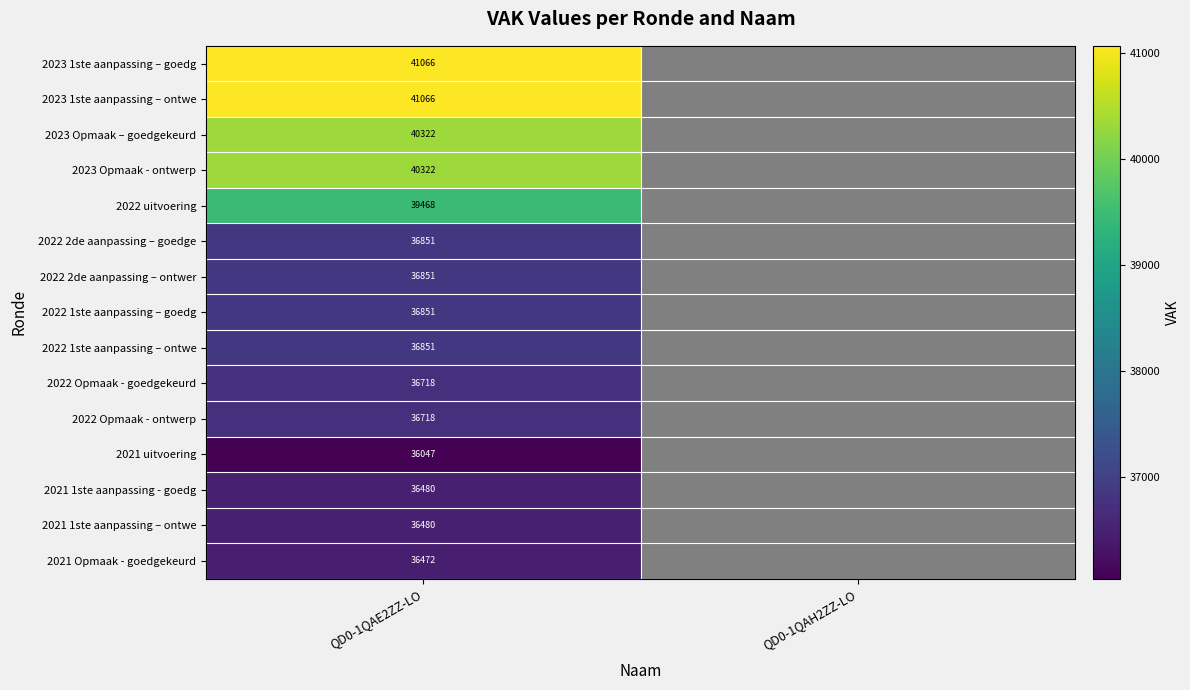

True or false: 2022 Opmaak - ontwerp has a value of 36718 at QD0-1QAE2ZZ-LO.

True